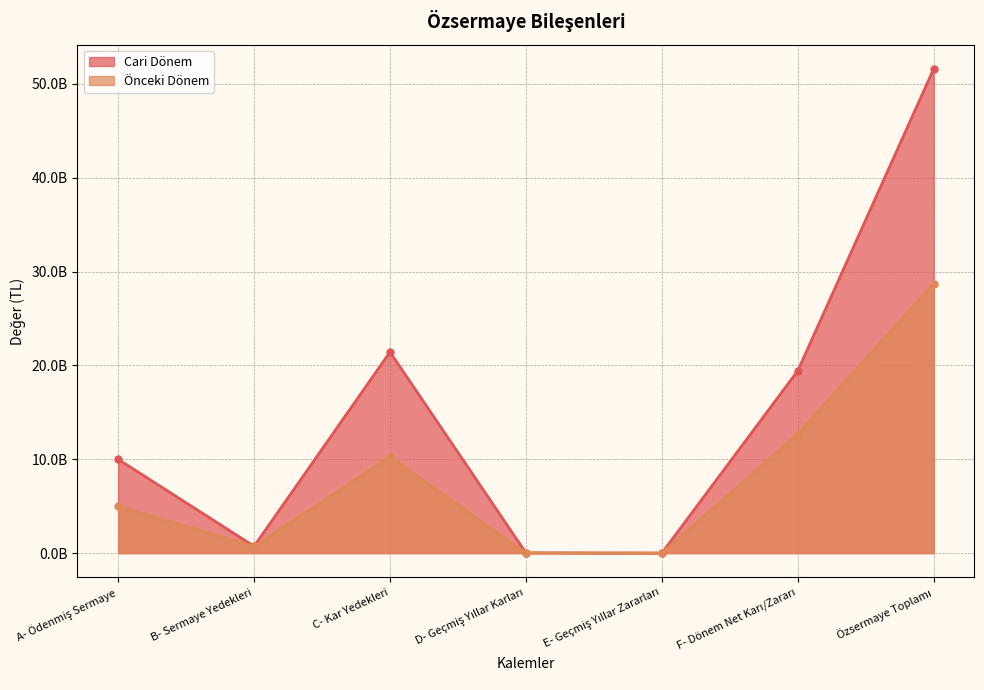

At how many categories does at least one series exceed 40180135759?

1